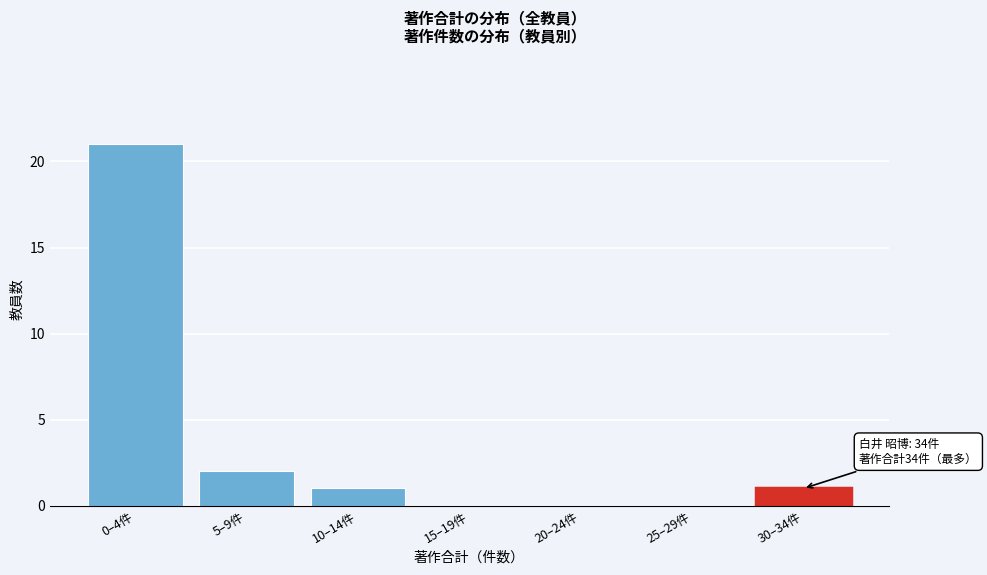

Reading left to right, what are all the values shown in this chart?

0–4件=21	5–9件=2	10–14件=1	15–19件=0	20–24件=0	25–29件=0	30–34件=1